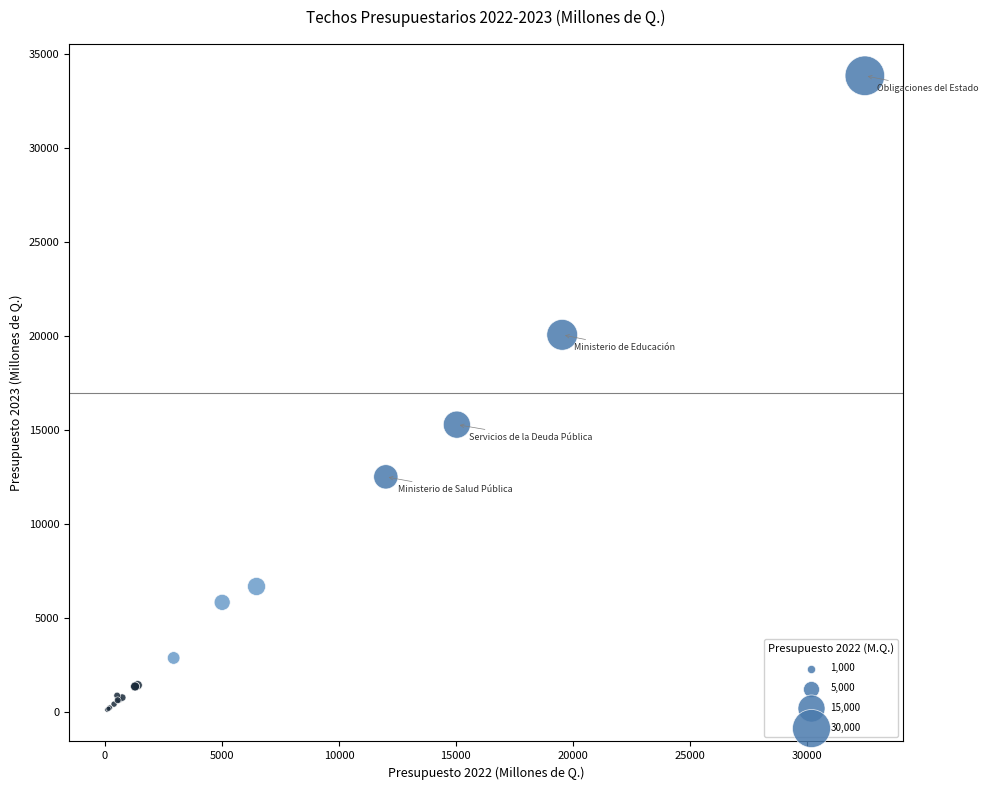

What Y value in the scatter plot is closest to 16967?

15270.5